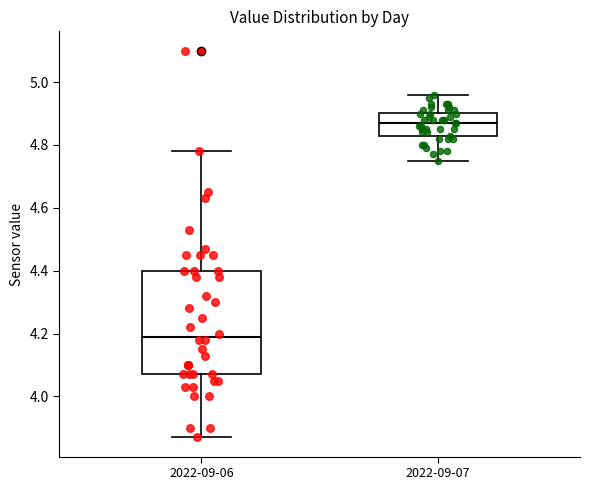

Reading left to right, transcribe this box plot: for each box, give where its median line is, the range the box spans, and where its two whiskers end, as read against the y-axis. The values are not printed on the chart, so give them approximately, as read against the axis.

2022-09-06: median 4.20, box 4.08 to 4.40, whiskers 3.88 to 4.78
2022-09-07: median 4.88, box 4.82 to 4.90, whiskers 4.76 to 4.96